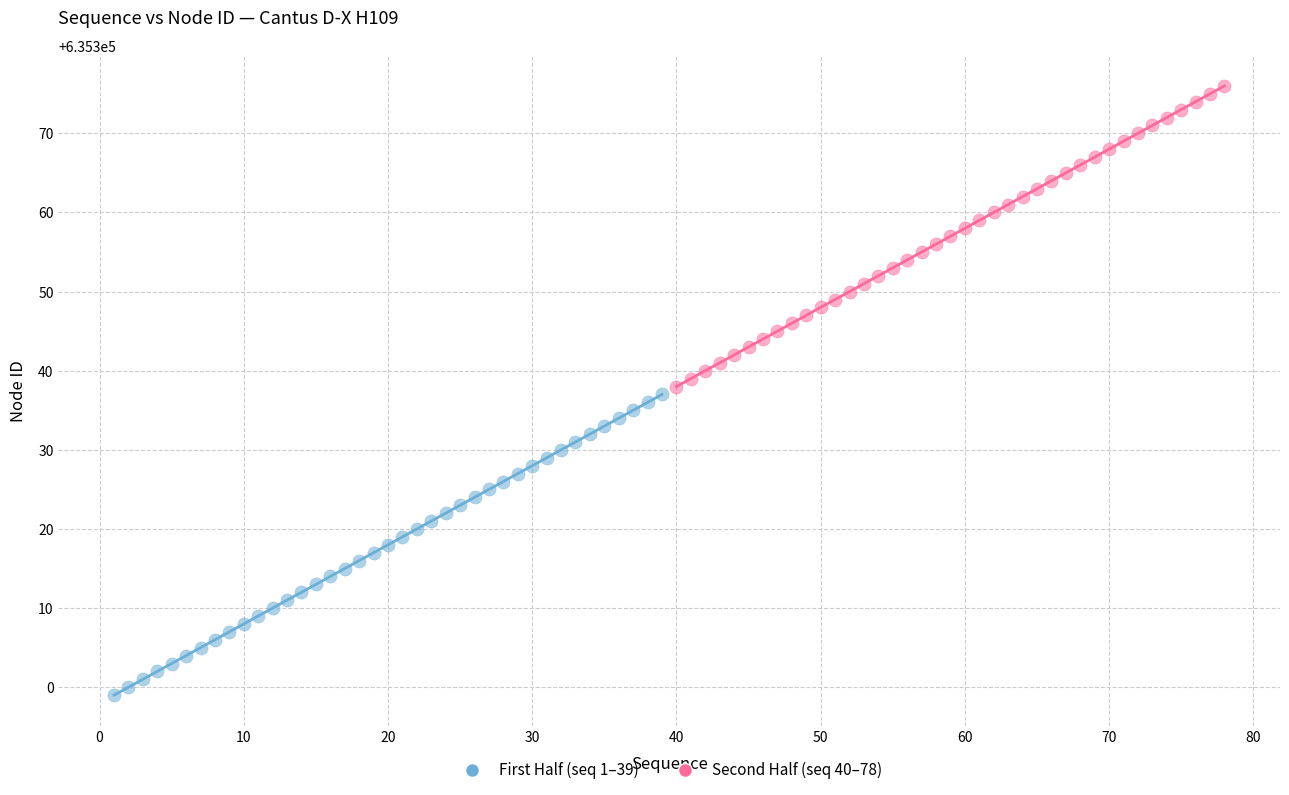

Which series reaches the maximum Y coordinate?

Second Half (seq 40–78)